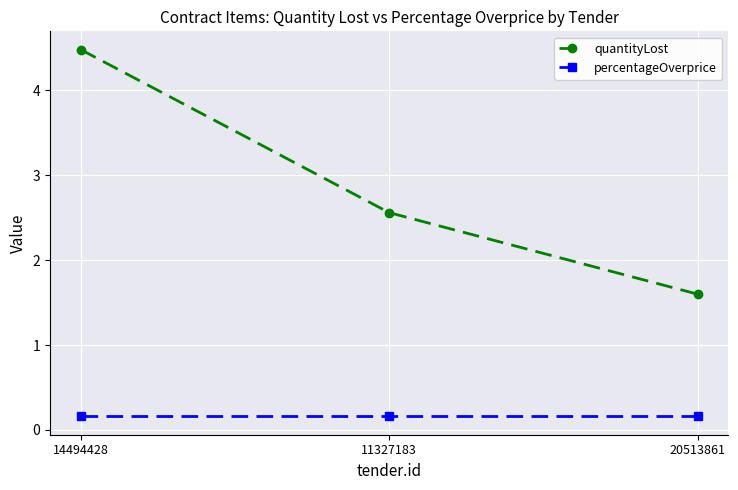

Rank the series by their average value, from lowest to highest.

percentageOverprice, quantityLost